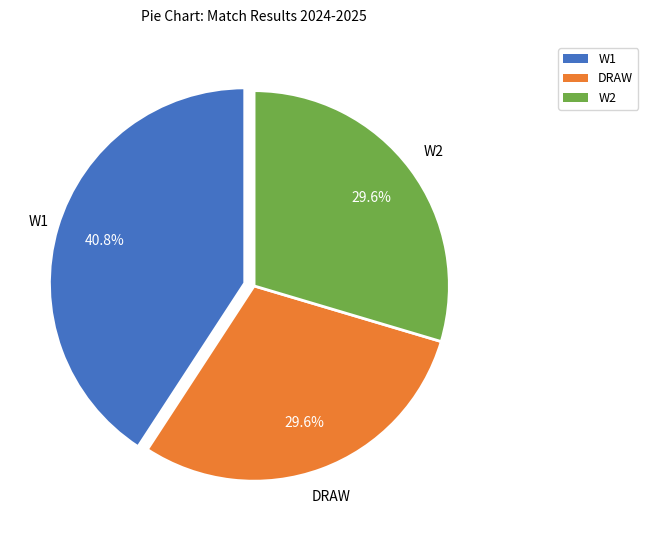

What is the ratio of the value at W1 to the value at DRAW?

1.4